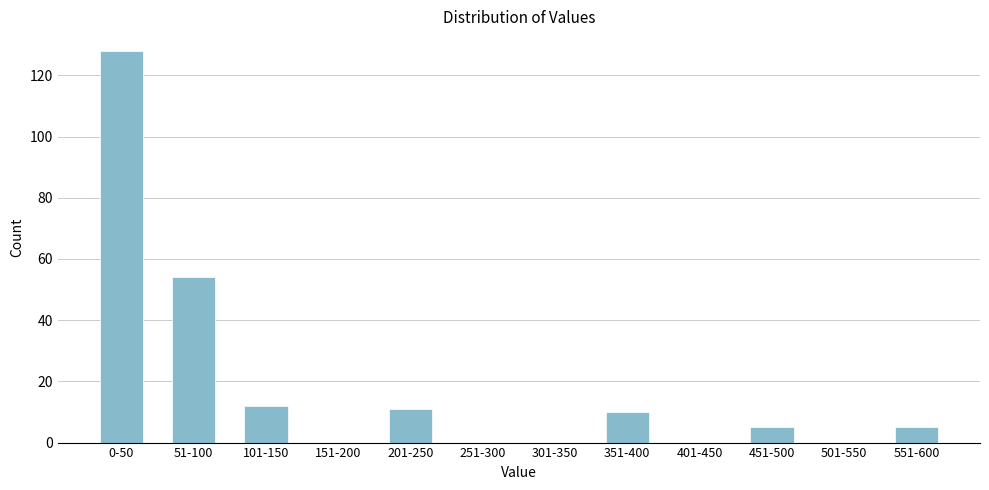

Reading right to left, list all the values displayed in this chart.

551-600=5	501-550=0	451-500=5	401-450=0	351-400=10	301-350=0	251-300=0	201-250=11	151-200=0	101-150=12	51-100=54	0-50=128